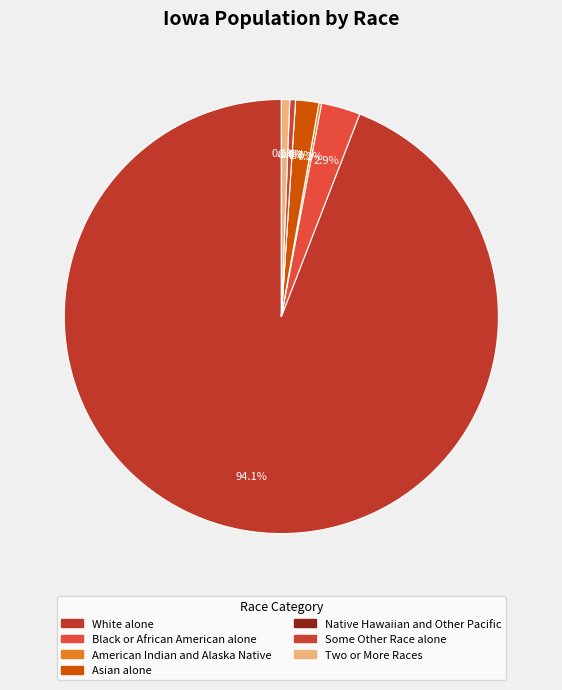

To the nearest percent, what is the difference between the largest and smallest slice percentages?

94%